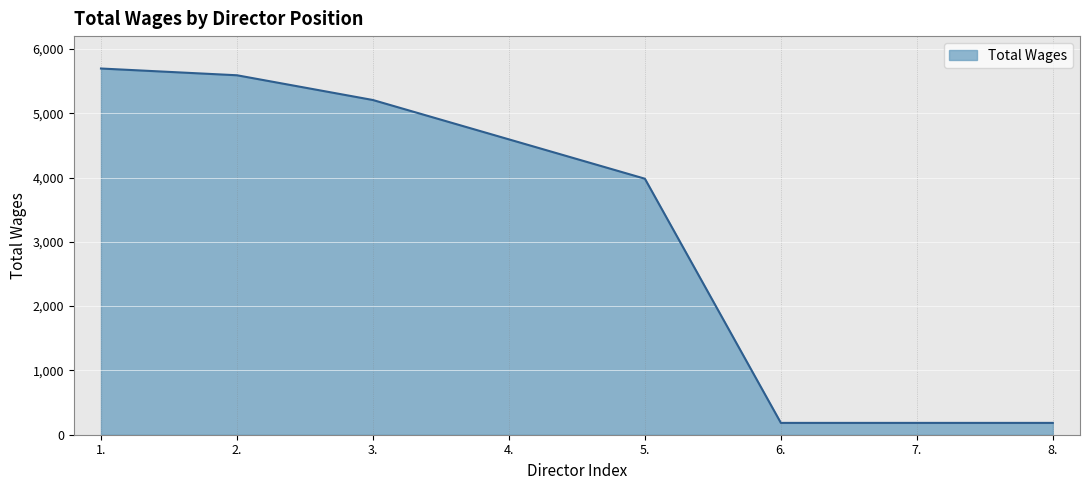

What position from the right is 1.?

8